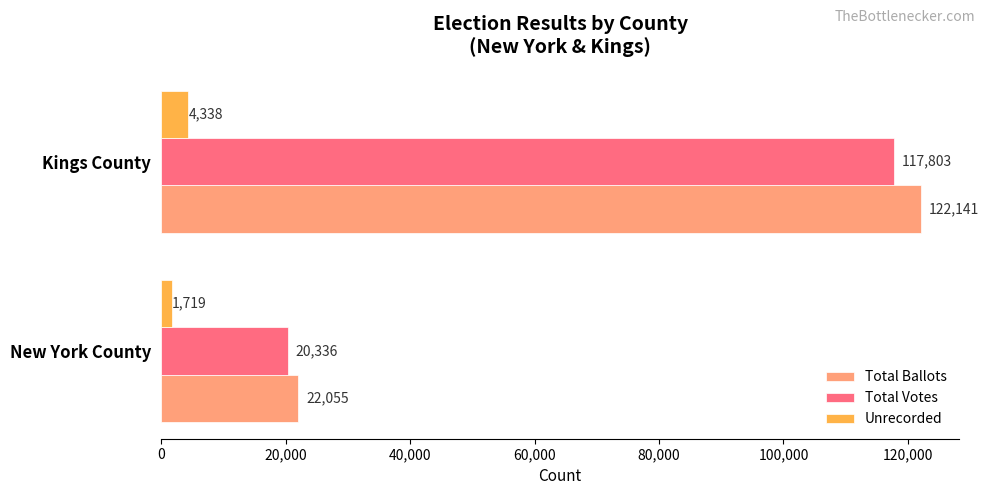

Is it true that Total Votes equals 68656 at Kings County?

False